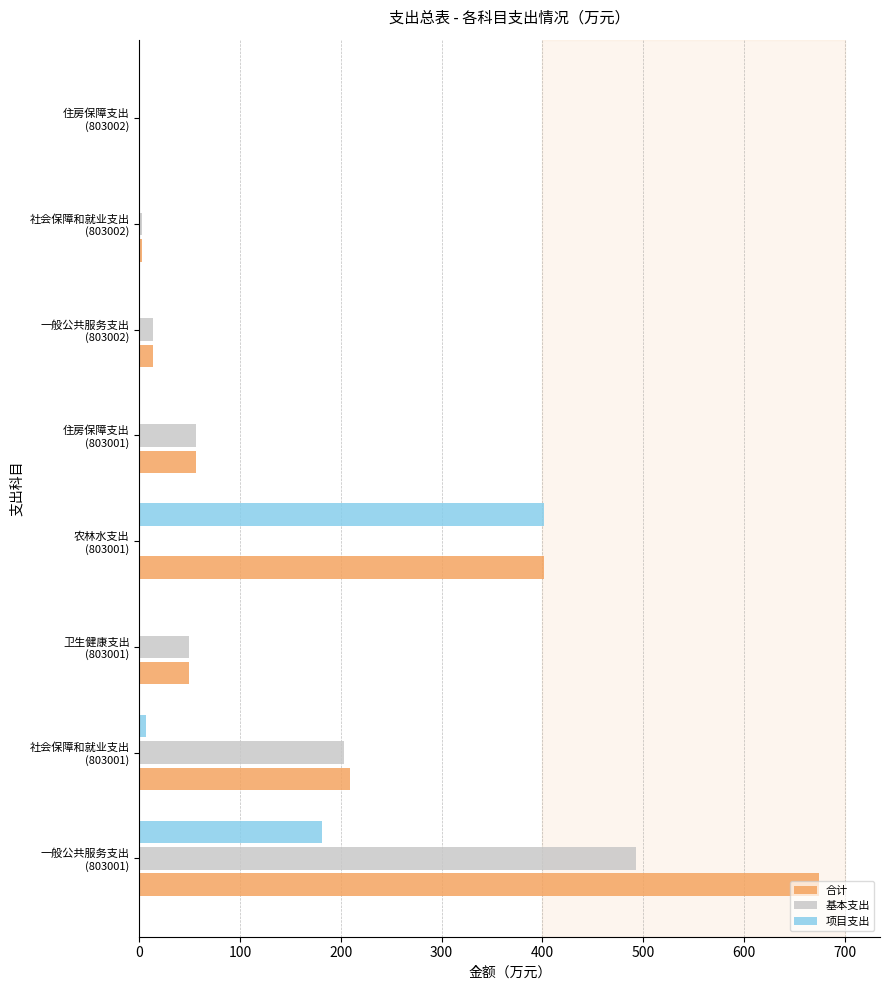

What is the sum of all 项目支出 values?

589.9